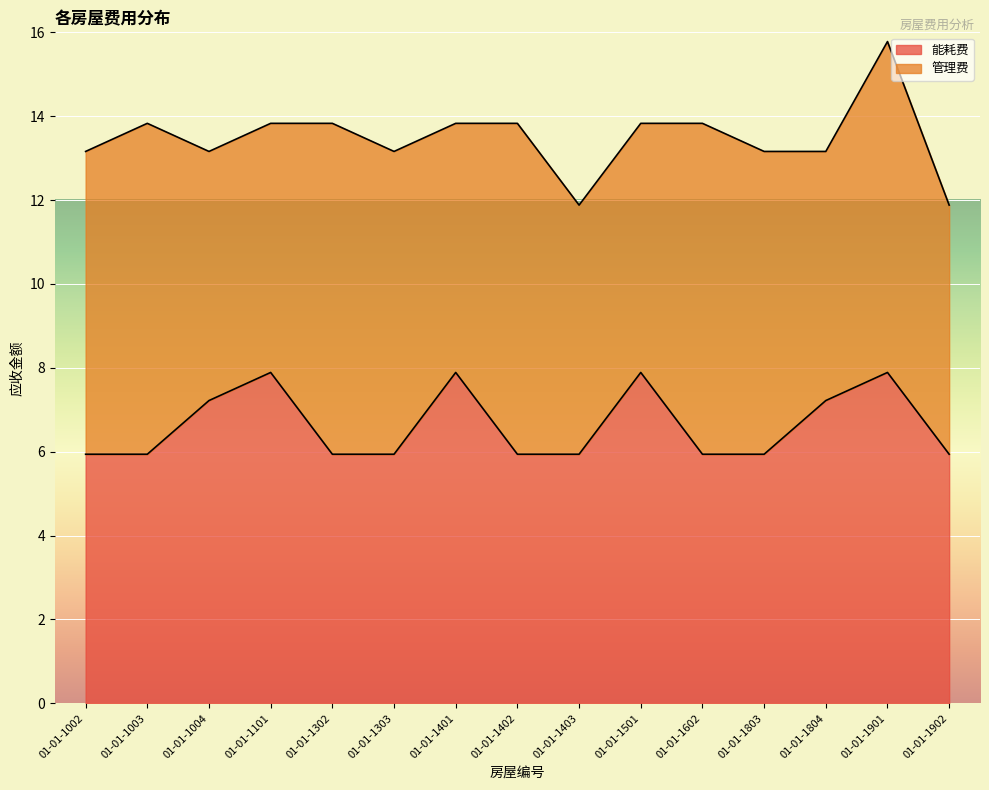

At which category does the chart reach its minimum across all series?

01-01-1002